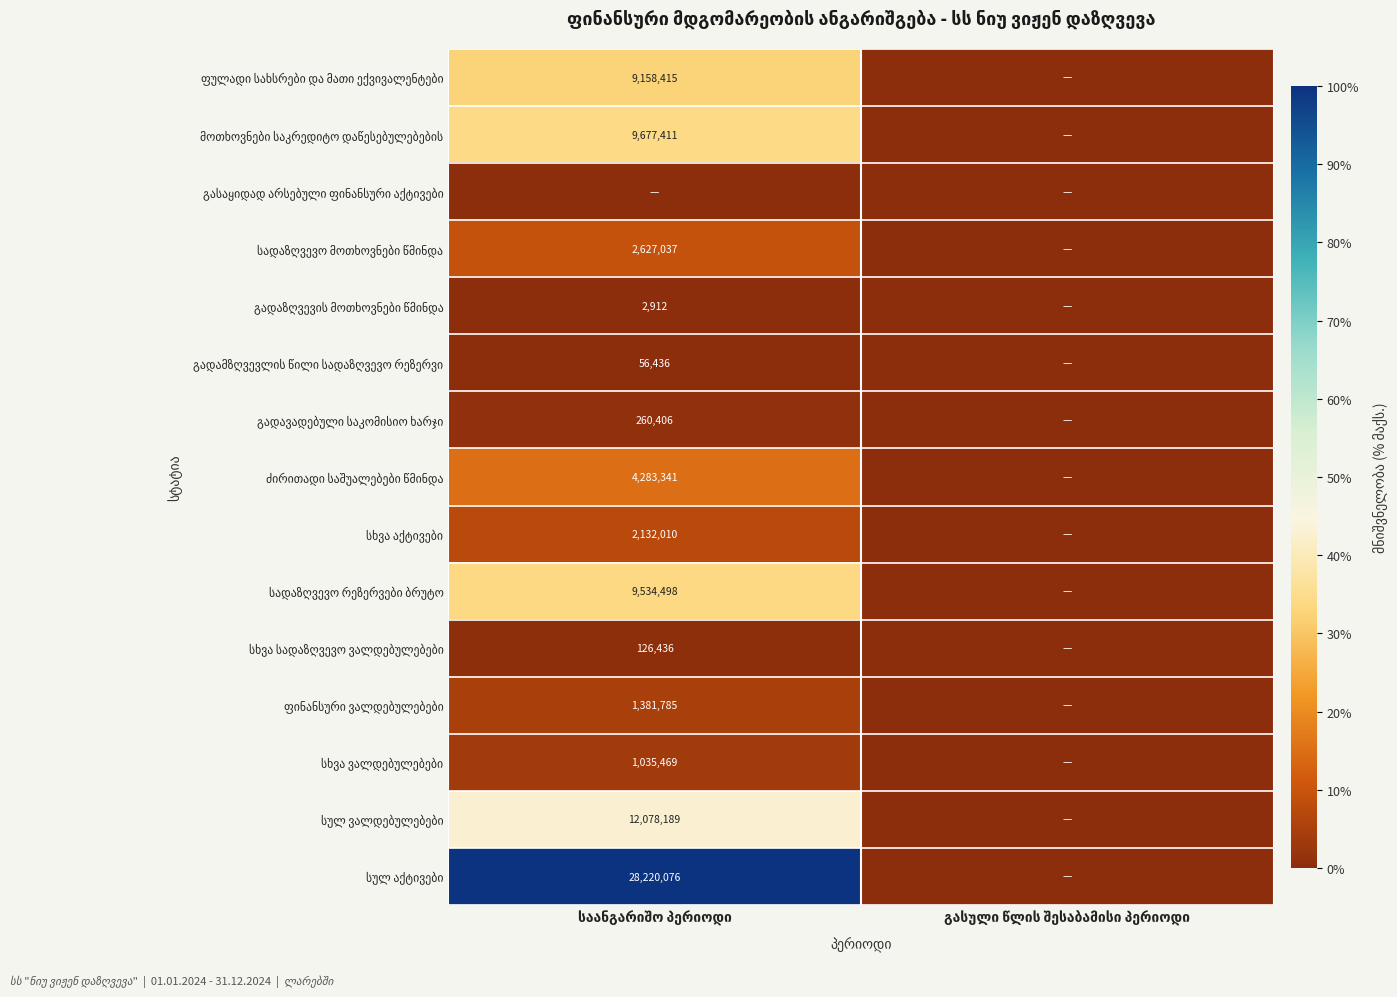

How many values in გადავადებული საკომისიო ხარჯი are above zero?

1